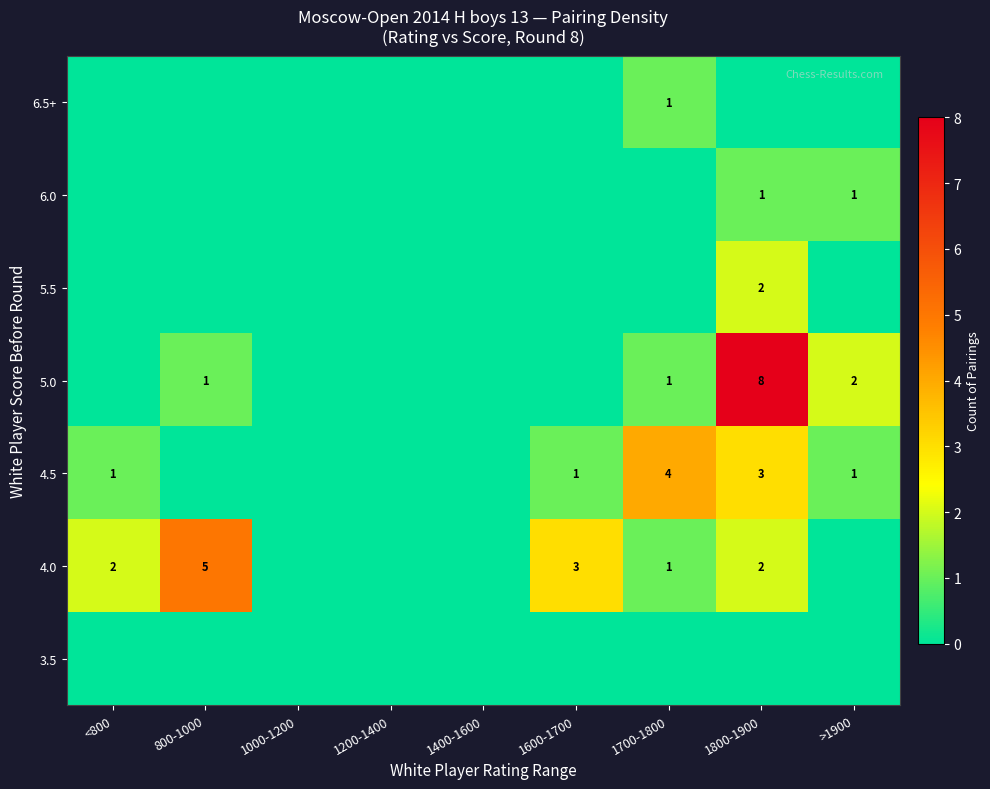

The 4.0 series shows 1 at 1700-1800. True or false?

True